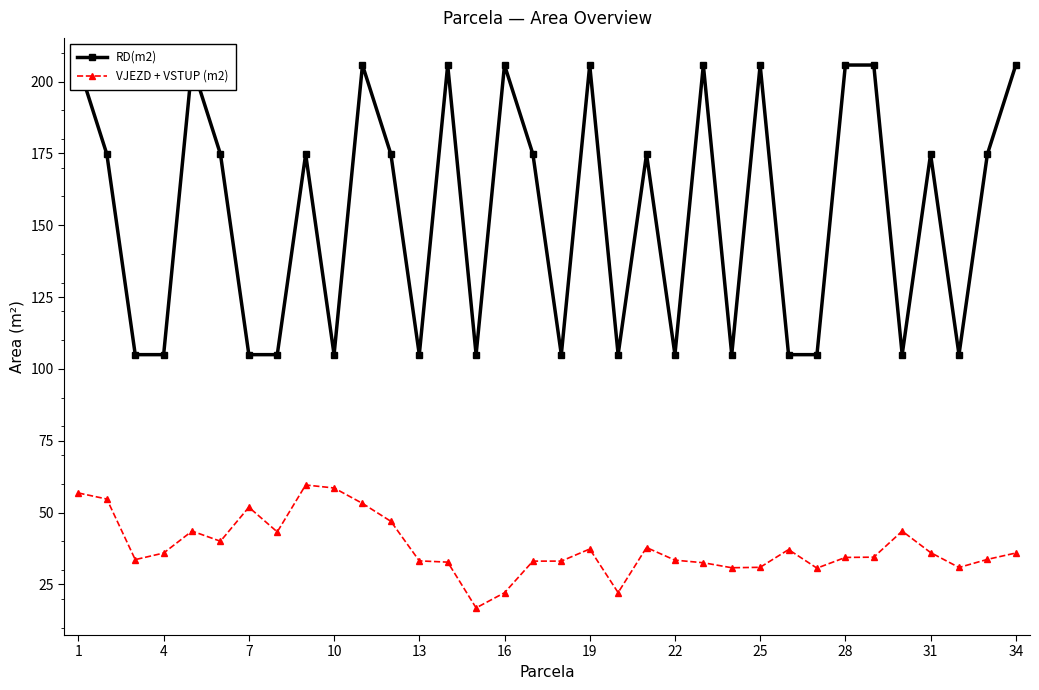

What is the difference between the maximum and second lowest values in the RD(m2) series?

100.8